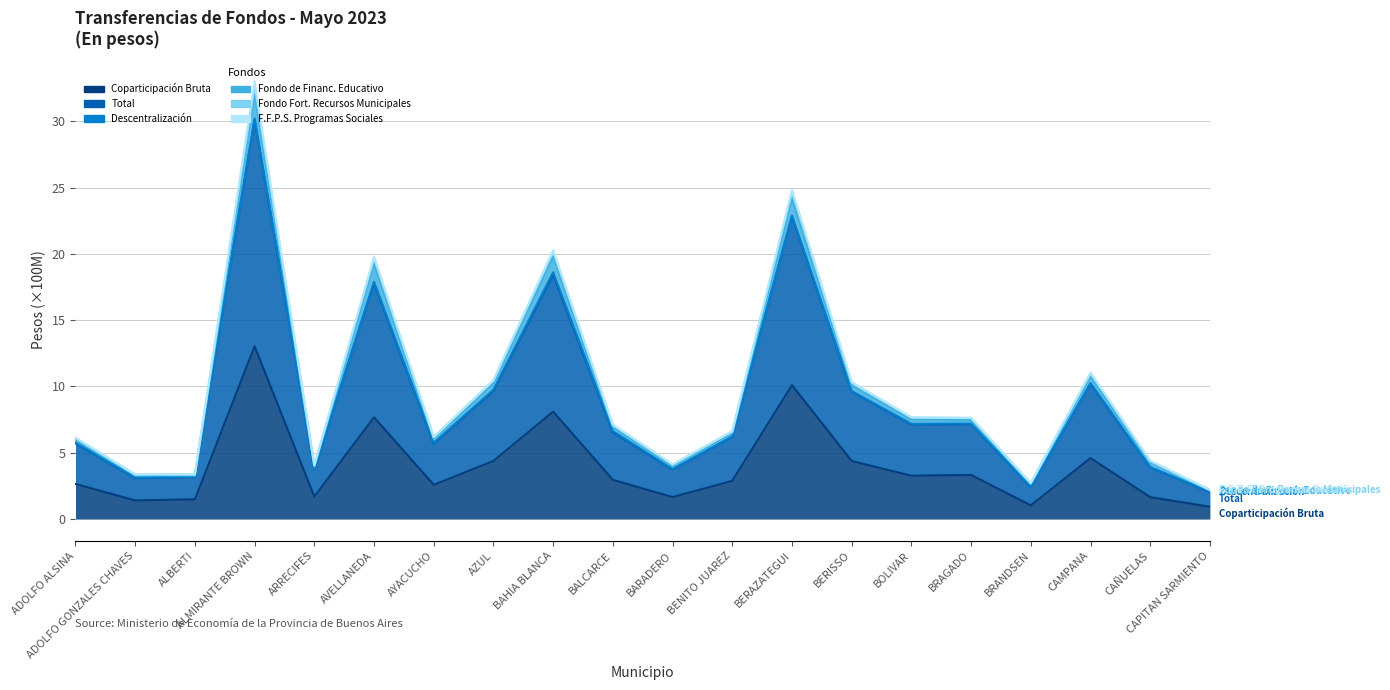

Which category has the lowest value across all series?

CAPITAN SARMIENTO